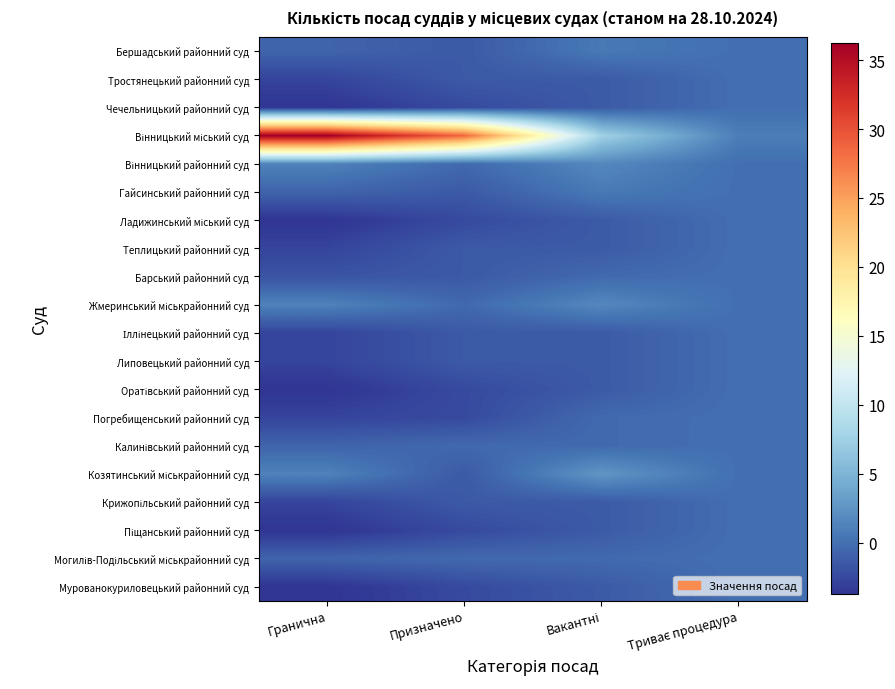

At how many categories does at least one series exceed 5?

3